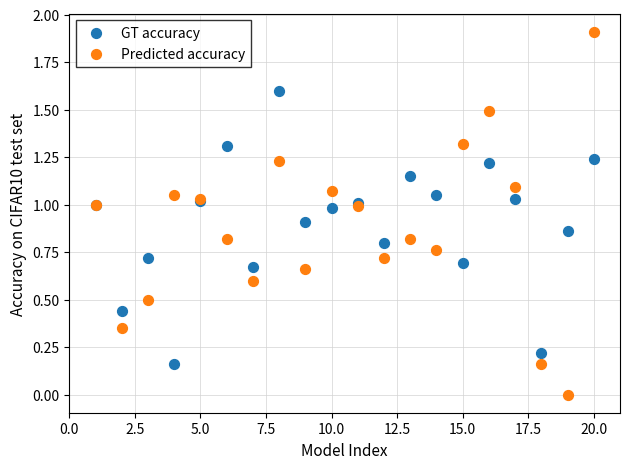

Which series has the widest spread of Y values?

Predicted accuracy